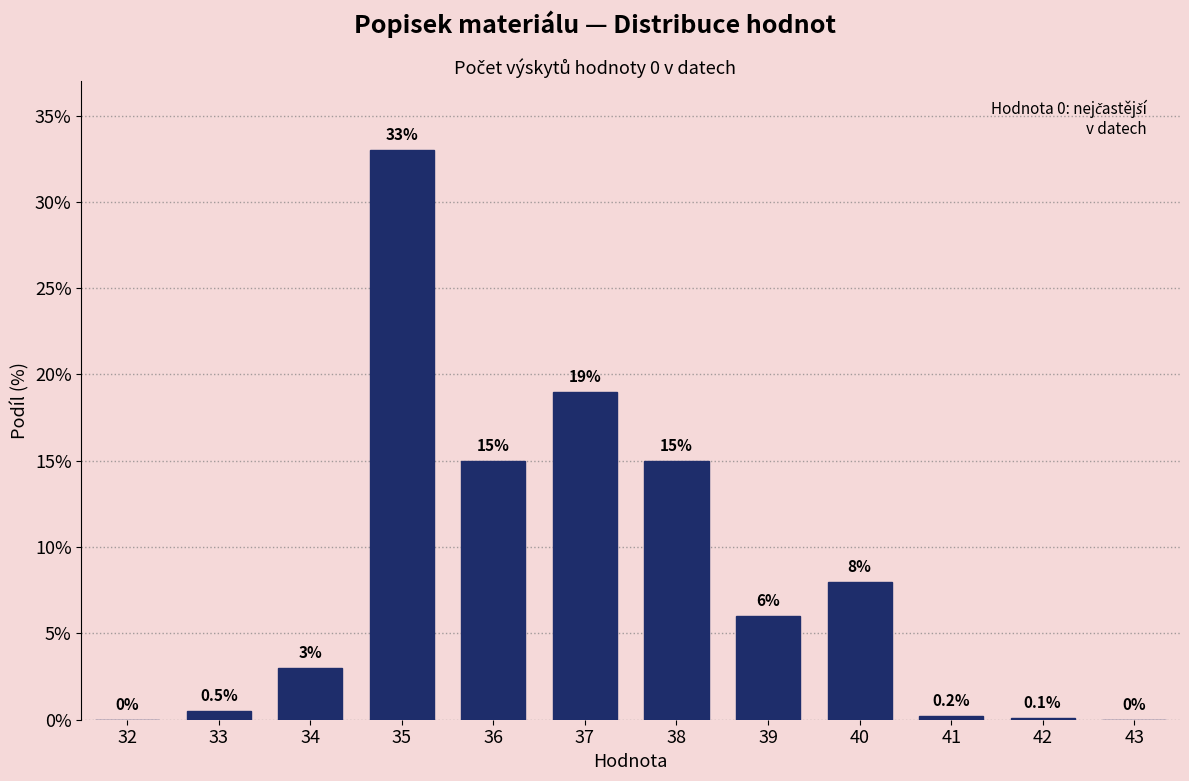

Reading right to left, list all the values displayed in this chart.

43=0.0	42=0.1	41=0.2	40=8.0	39=6.0	38=15.0	37=19.0	36=15.0	35=33.0	34=3.0	33=0.5	32=0.0